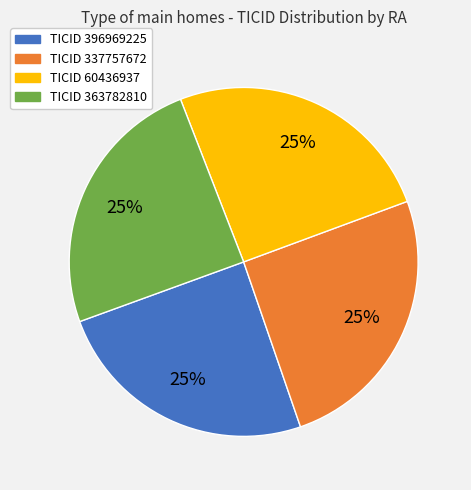

Count the number of slices in the pie.

4